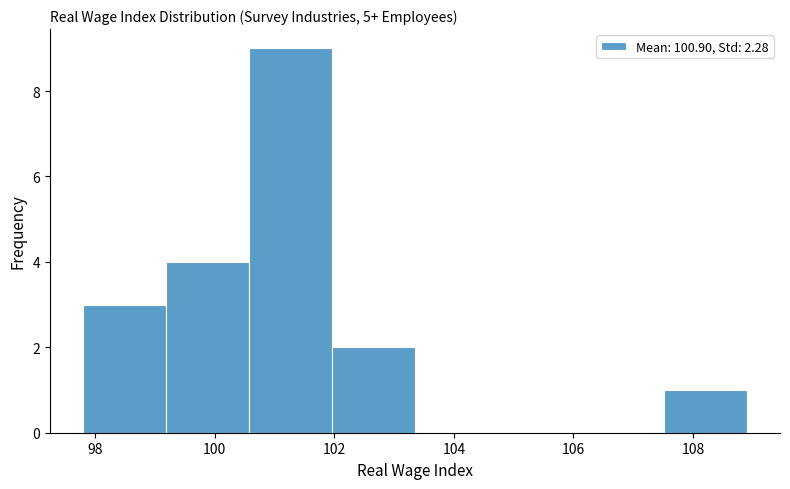

What is the height of the bar covering 107.6 to 109.0 on the x-axis? Neither the bar edges nor the heights are printed on the chart, so give them approximately, as read against the axes.

1